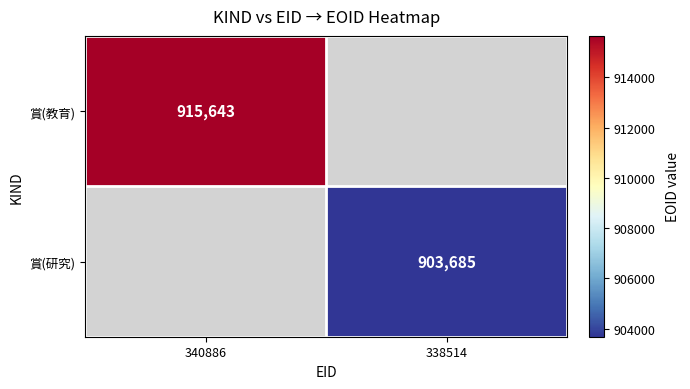

Which category has the lowest value across all series?

338514